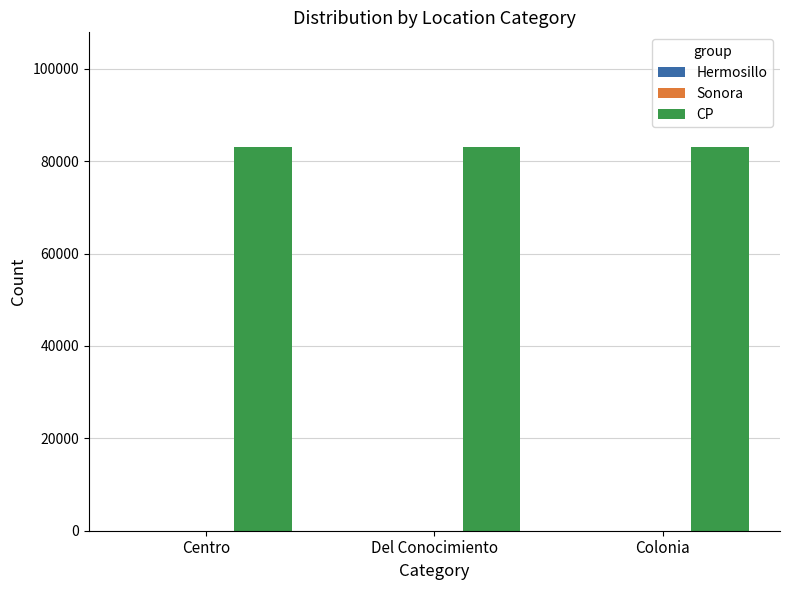

What is the highest value of the CP series?

83000